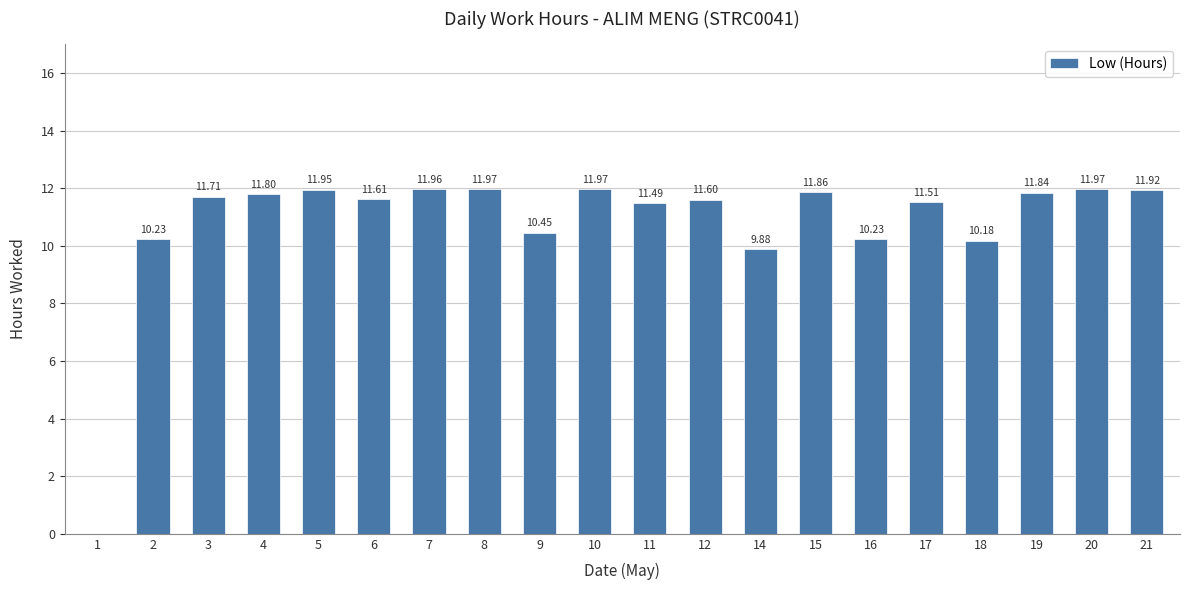

How many data points are above 11?

14